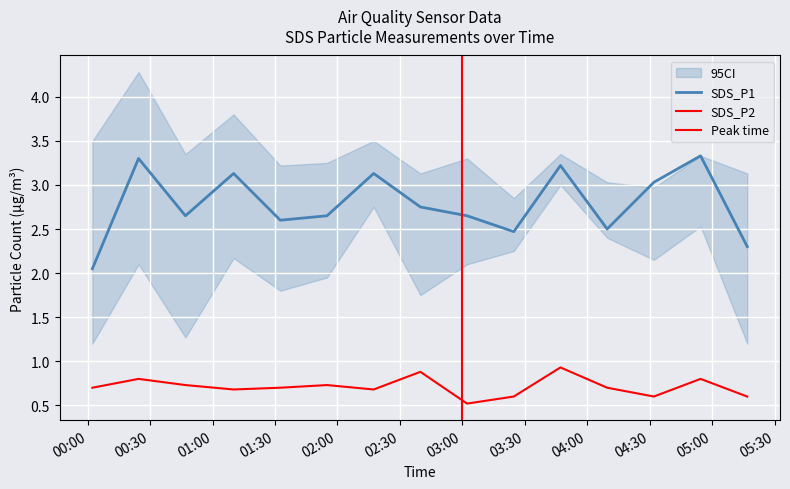

True or false: SDS_P2 and SDS_P1 cross at least once.

False